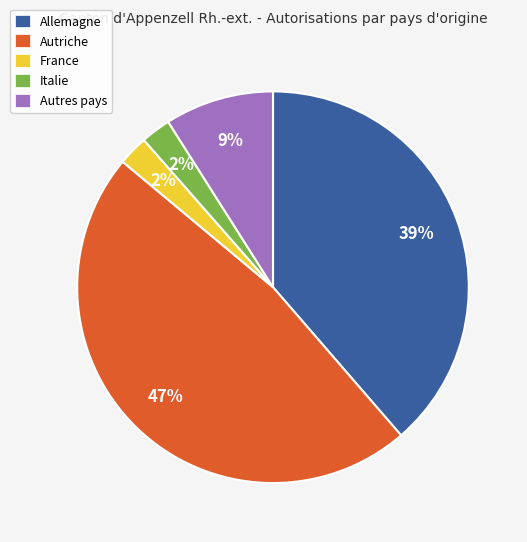

Is it true that France is 2% of the pie?

True